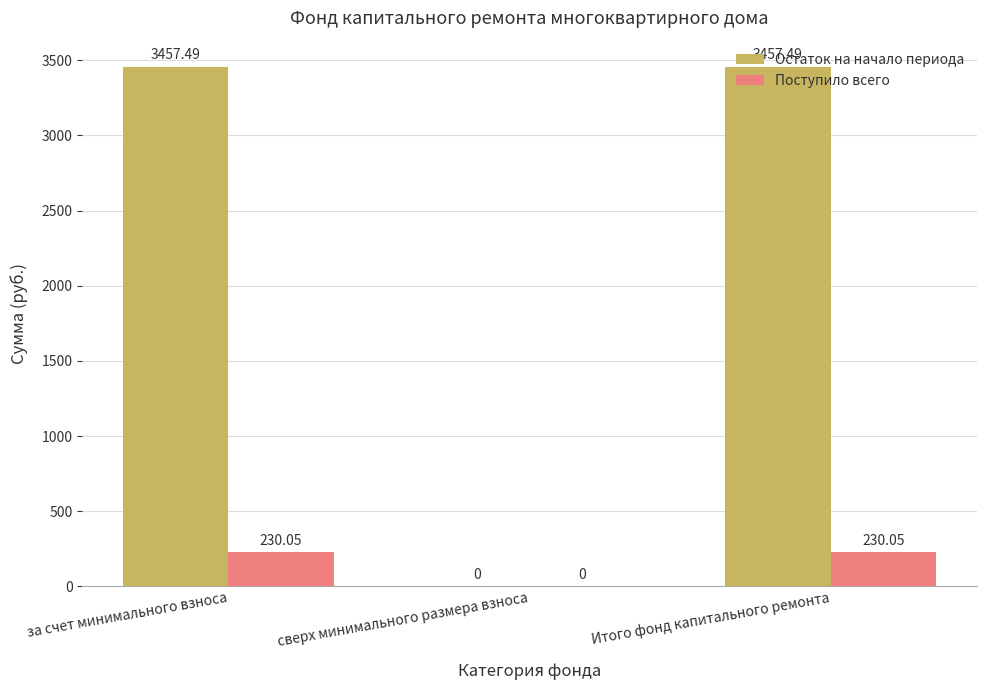

Is it true that Остаток на начало периода equals 0.0 at сверх минимального размера взноса?

True